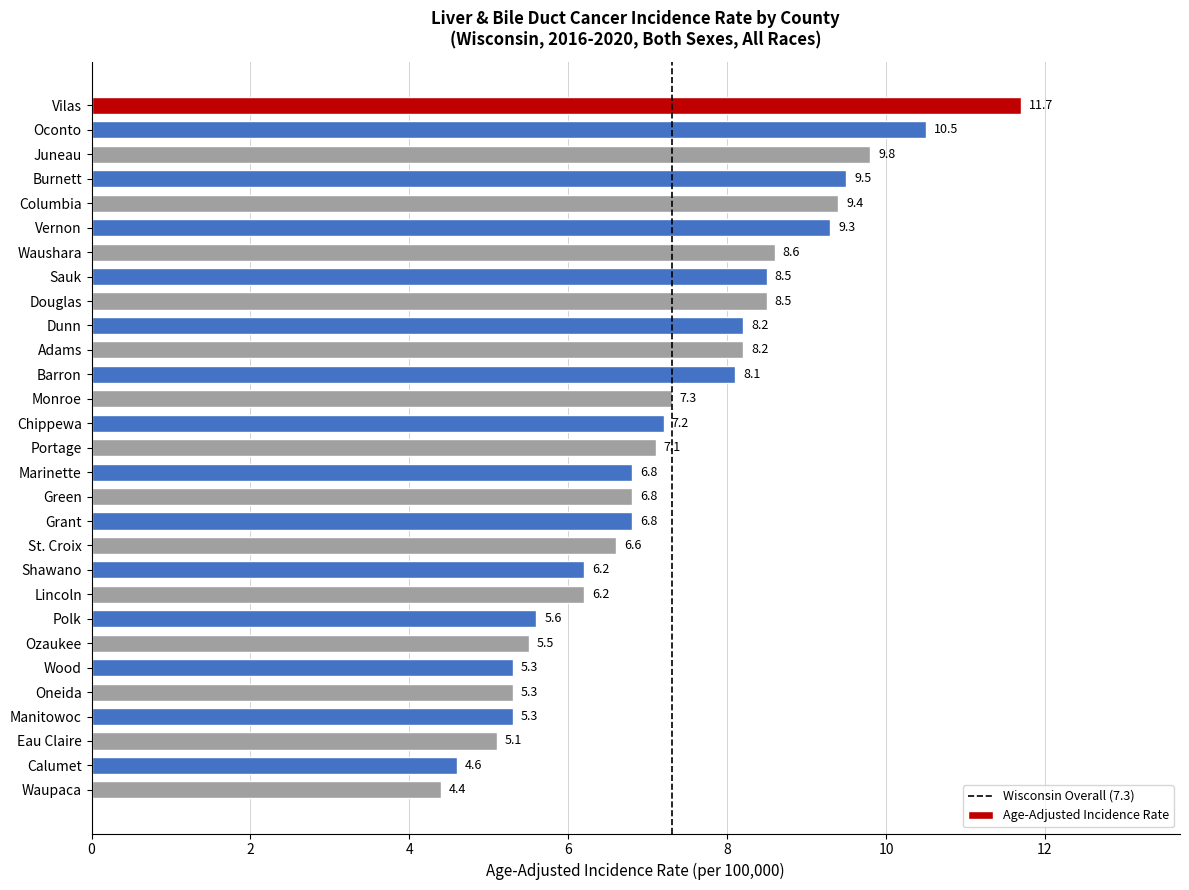

Between Waupaca and Burnett, which is larger?

Burnett